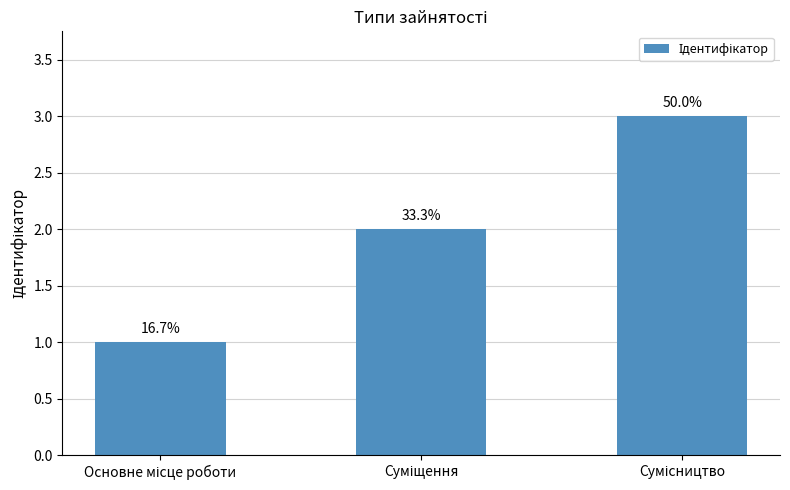

Are the bars horizontal?

No